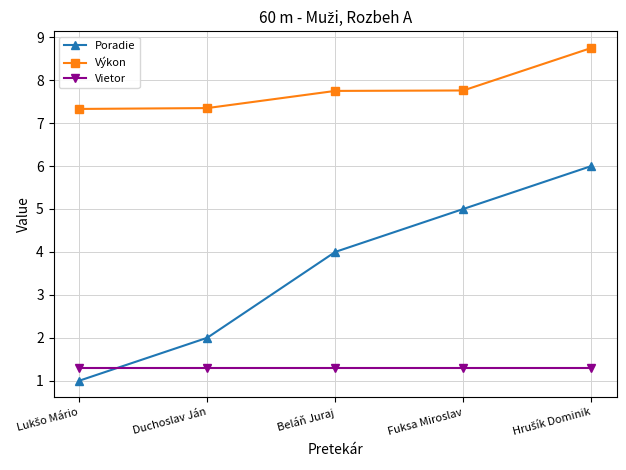

Which series has the largest total across all categories?

Výkon